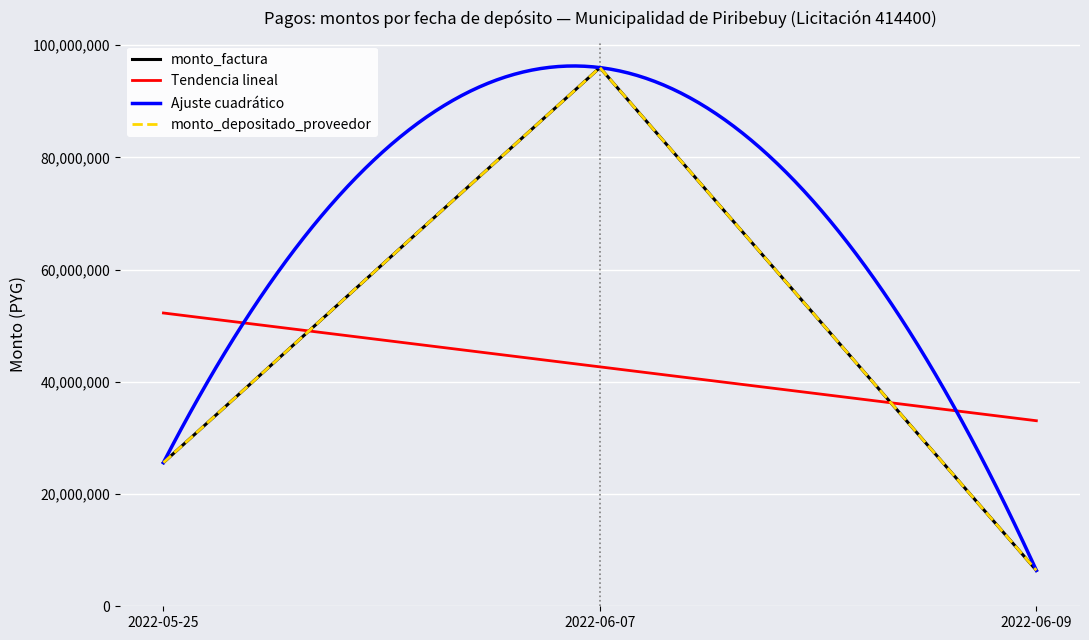

Where does the monto_depositado_proveedor series first go above 25604284?

2022-06-07